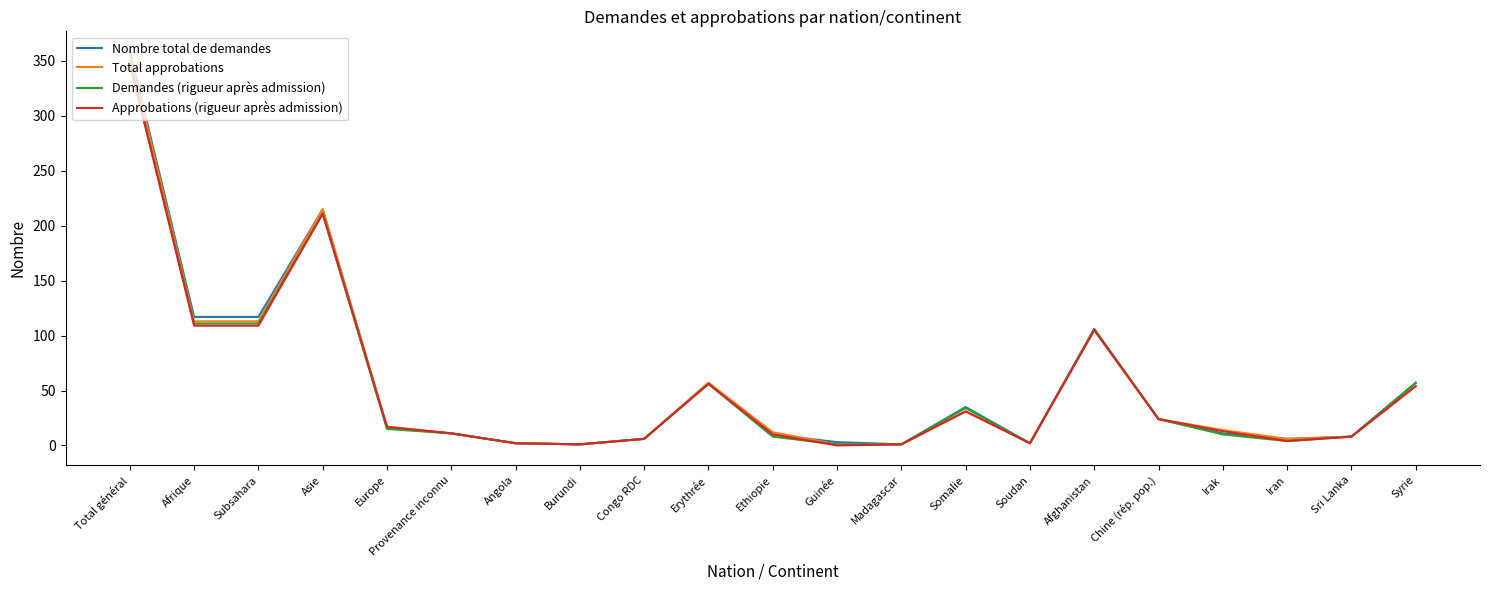

At which label does Nombre total de demandes reach its peak?

Total général